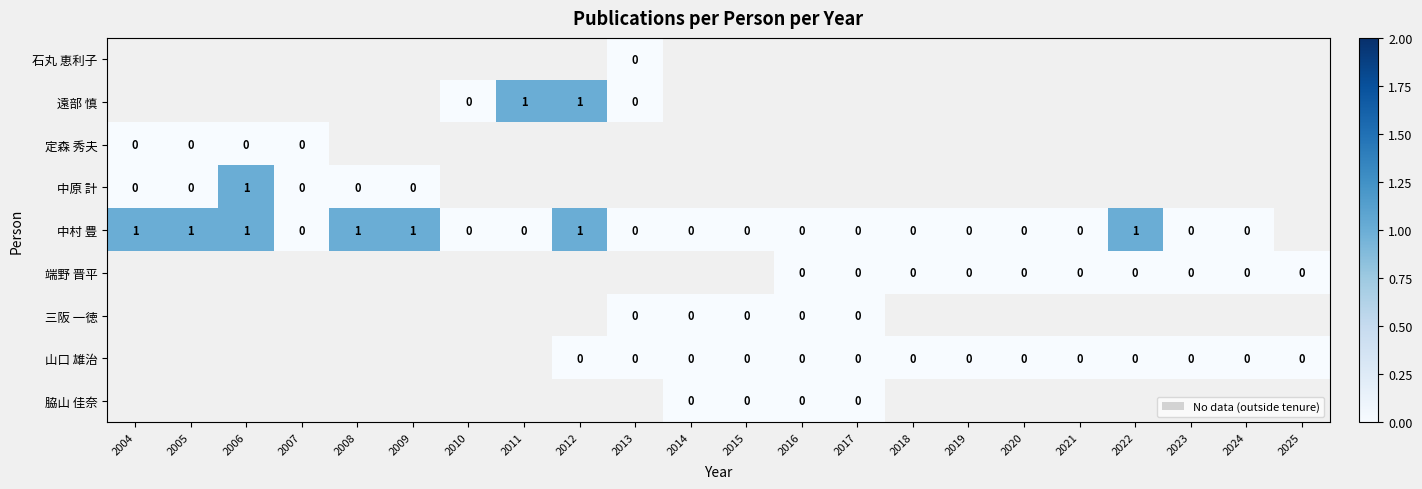

The value of 中村 豊 at 2005 is 0. True or false?

False